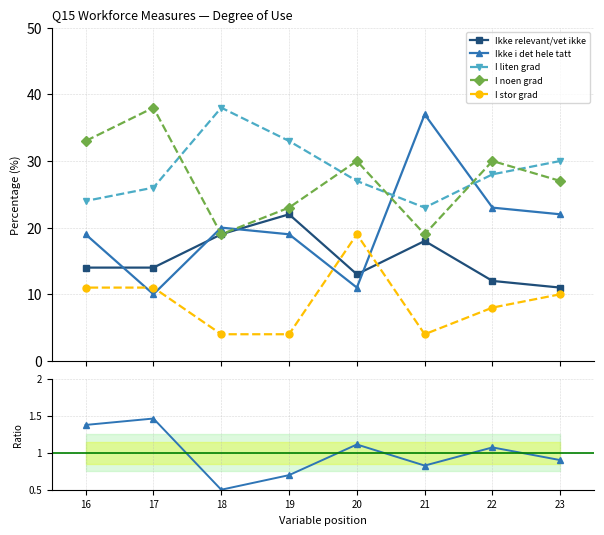

What is the highest value of the Ikke relevant/vet ikke series?

22